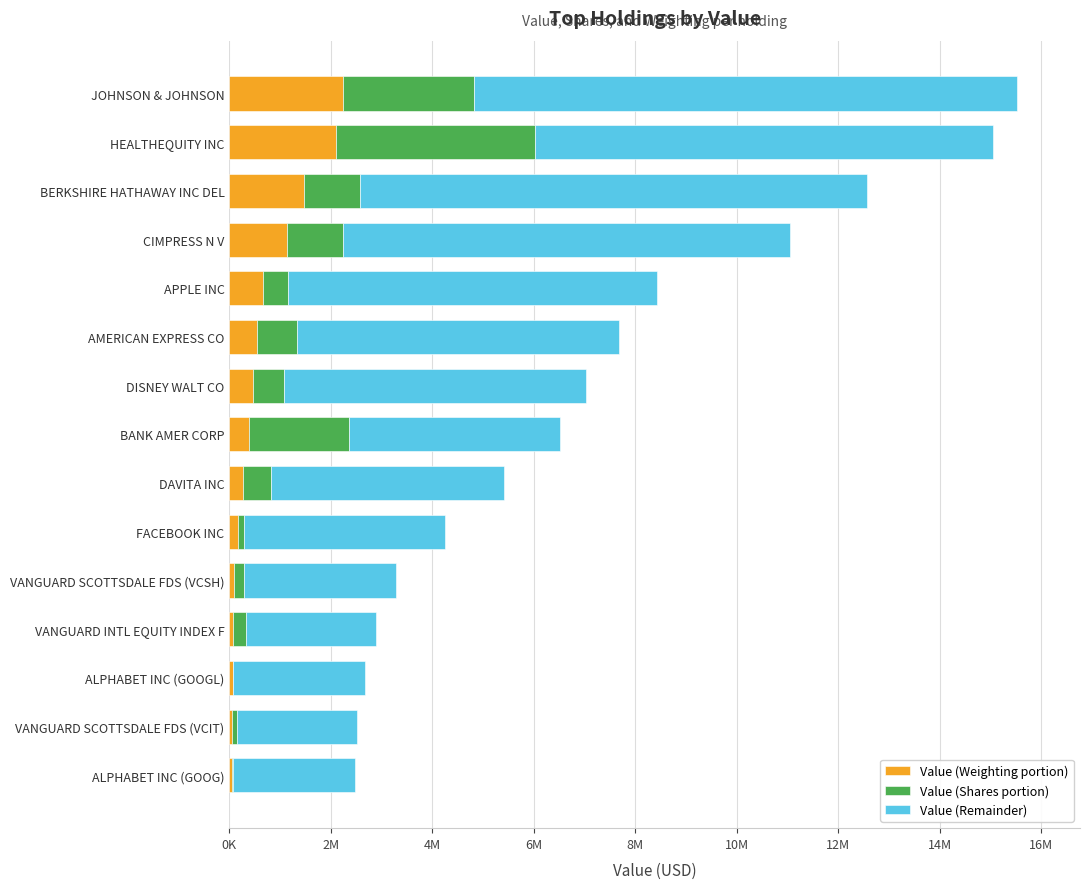

What is the difference between the maximum and minimum values in the Value (Remainder) series?

8343005.1